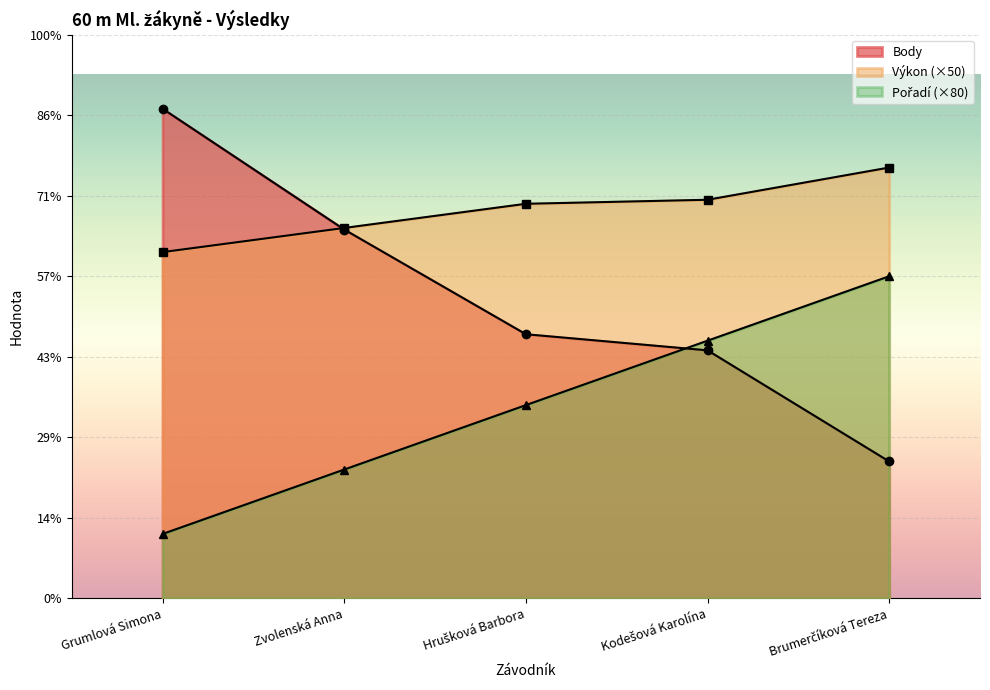

After their last crossing, which series has the higher values: Body or Výkon?

Výkon